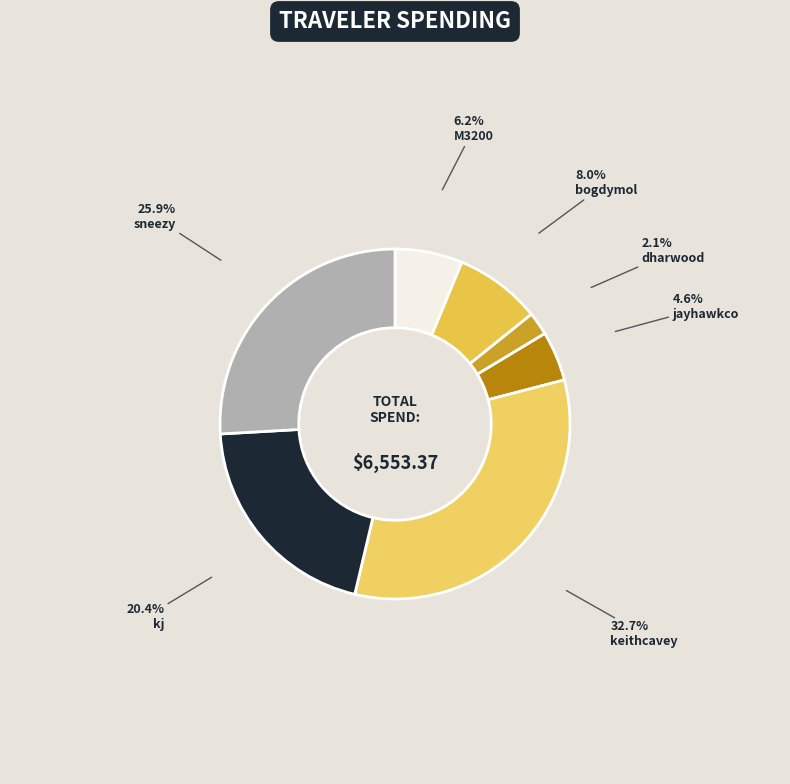

How many segments does this pie chart have?

7